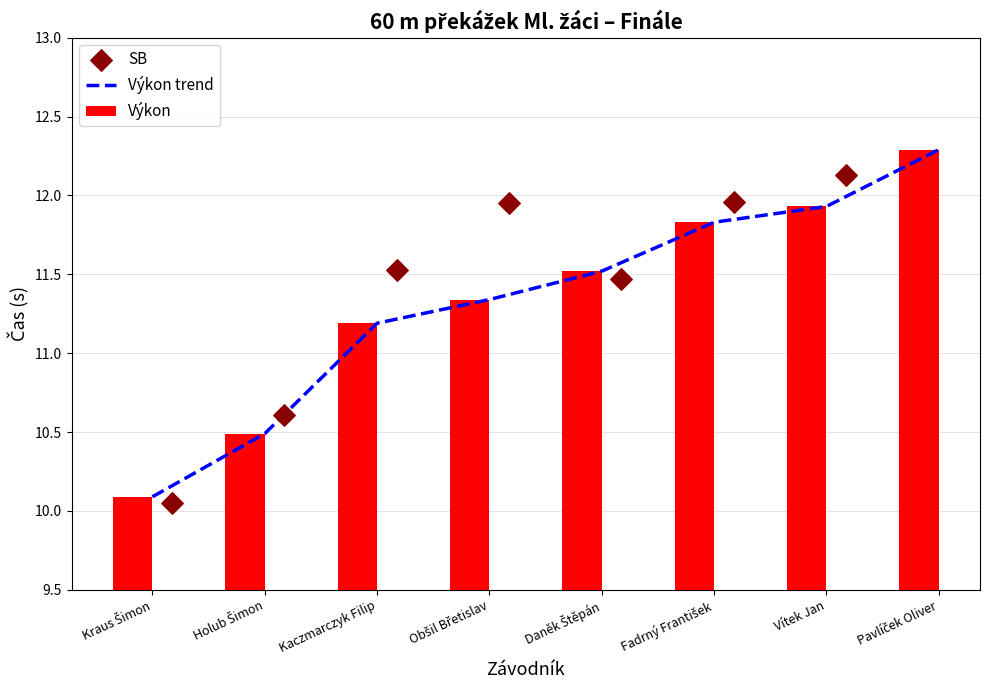

Which series contains the lowest Y value?

SB